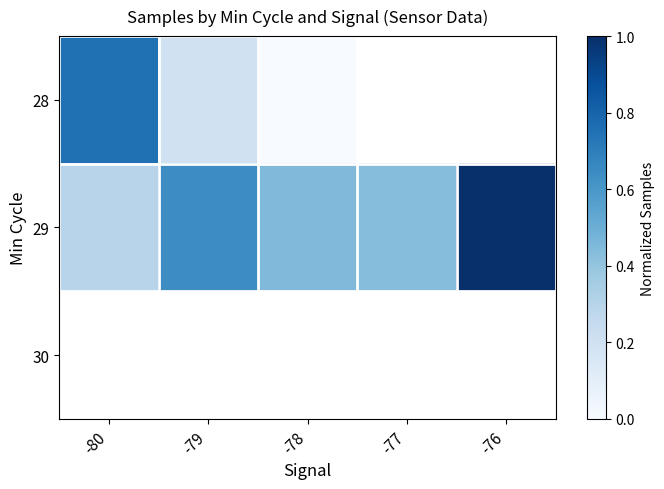

At which label does 29 reach its peak?

-76